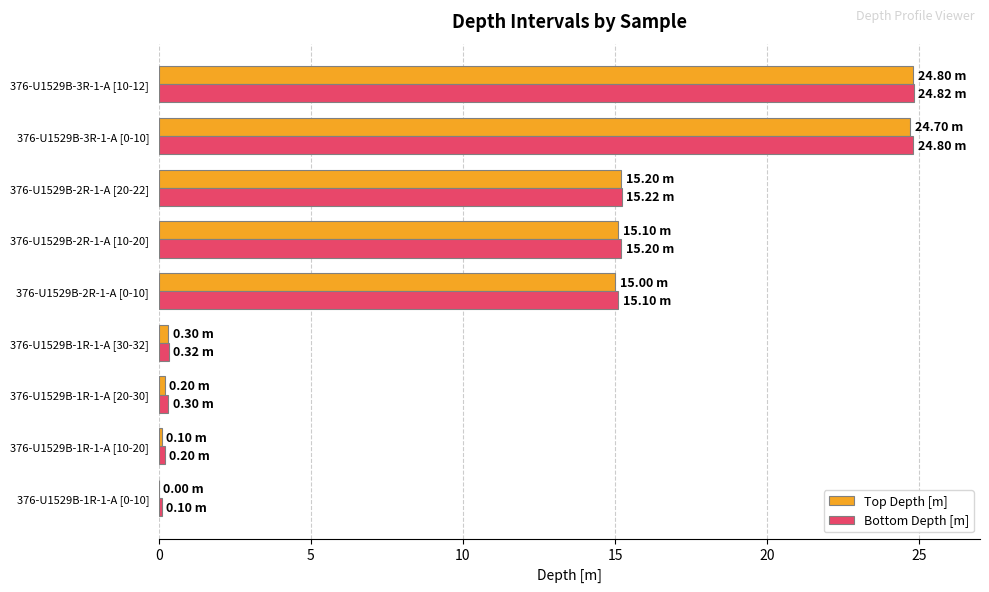

Is the value of Top Depth [m] at 376-U1529B-3R-1-A [0-10] greater than the value of Bottom Depth [m] at 376-U1529B-1R-1-A [30-32]?

Yes